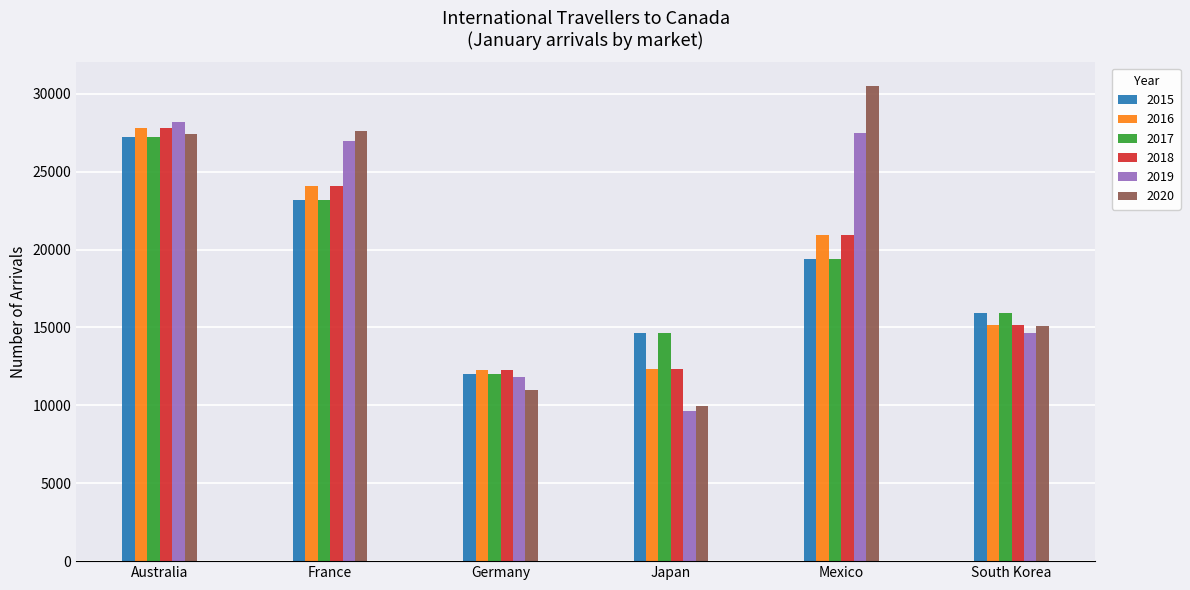

True or false: 2017 has a value of 14667 at Japan.

True